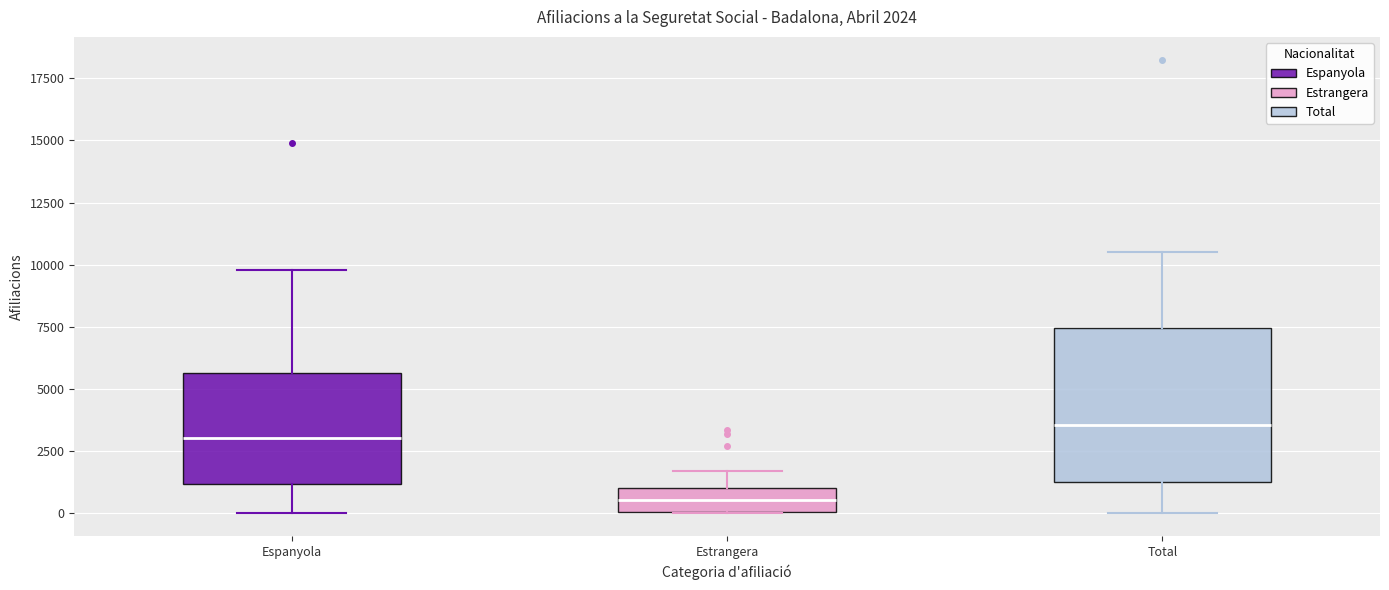

Which box's median line is the lowest?

Estrangera